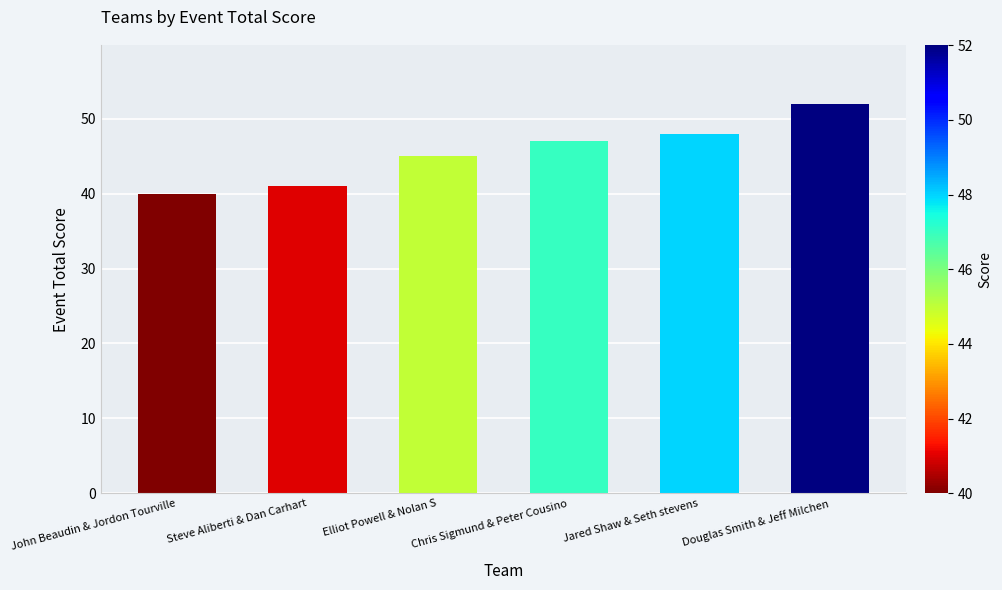

List the labels in order of value, largest first.

Douglas Smith & Jeff Milchen, Jared Shaw & Seth stevens, Chris Sigmund & Peter Cousino, Elliot Powell & Nolan S, Steve Aliberti & Dan Carhart, John Beaudin & Jordon Tourville